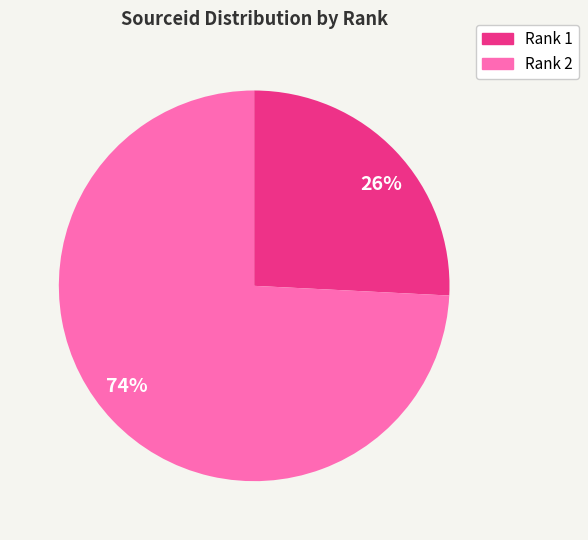

What percentage is the Rank 2 slice, to the nearest percent?

74%